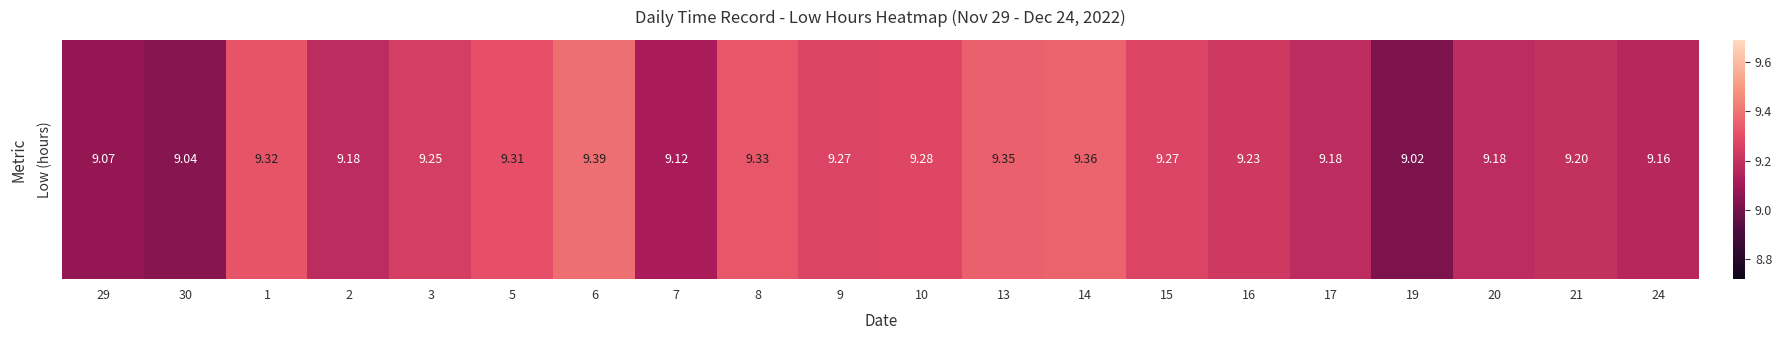

What is the sum of all values?

184.5